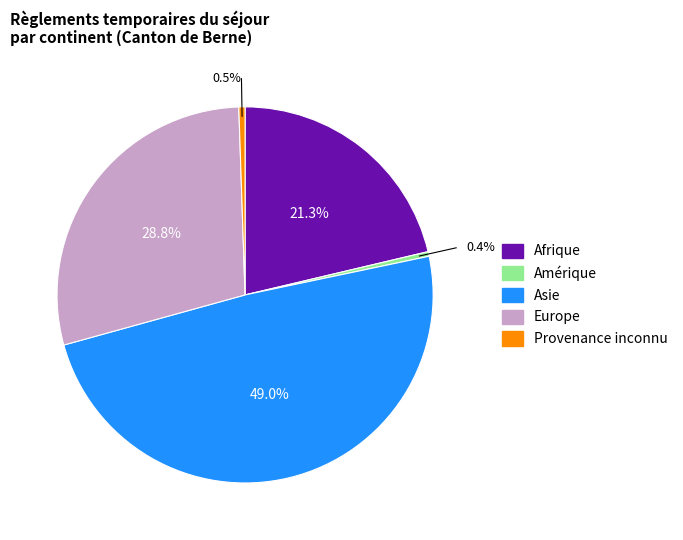

Is there a majority slice in this chart?

No